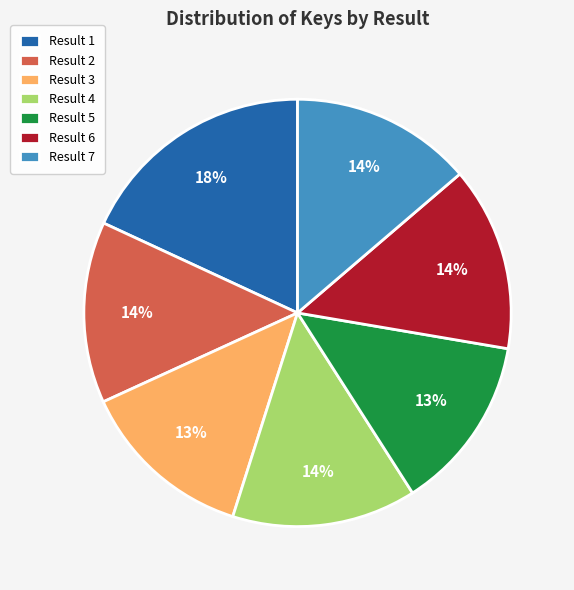

Is there a majority slice in this chart?

No